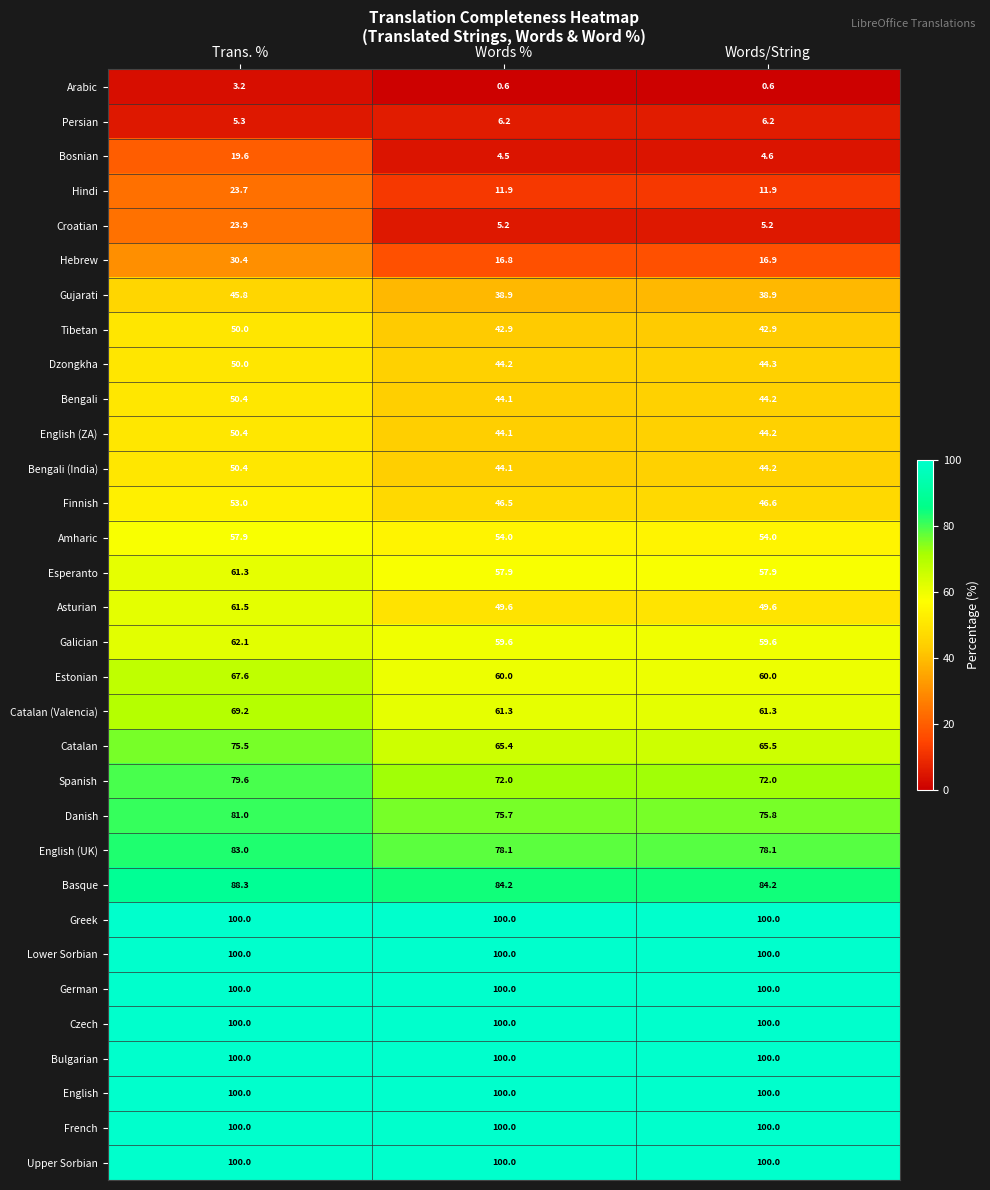

Which series changed the most between Trans. % and Words %?

Croatian